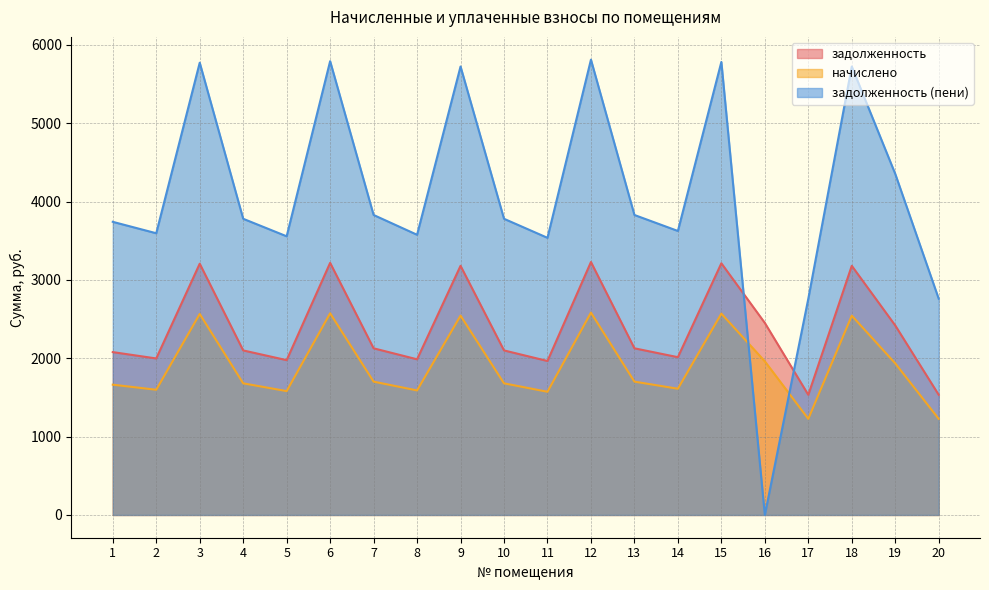

True or false: задолженность (пени) has more than 0 points higher than both neighbors.

True